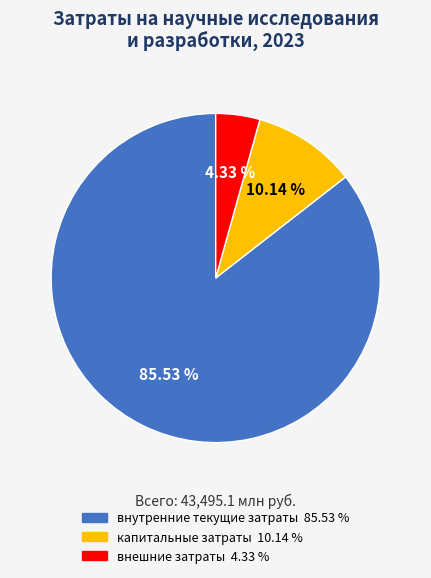

To the nearest percent, what is the average slice percentage?

33%